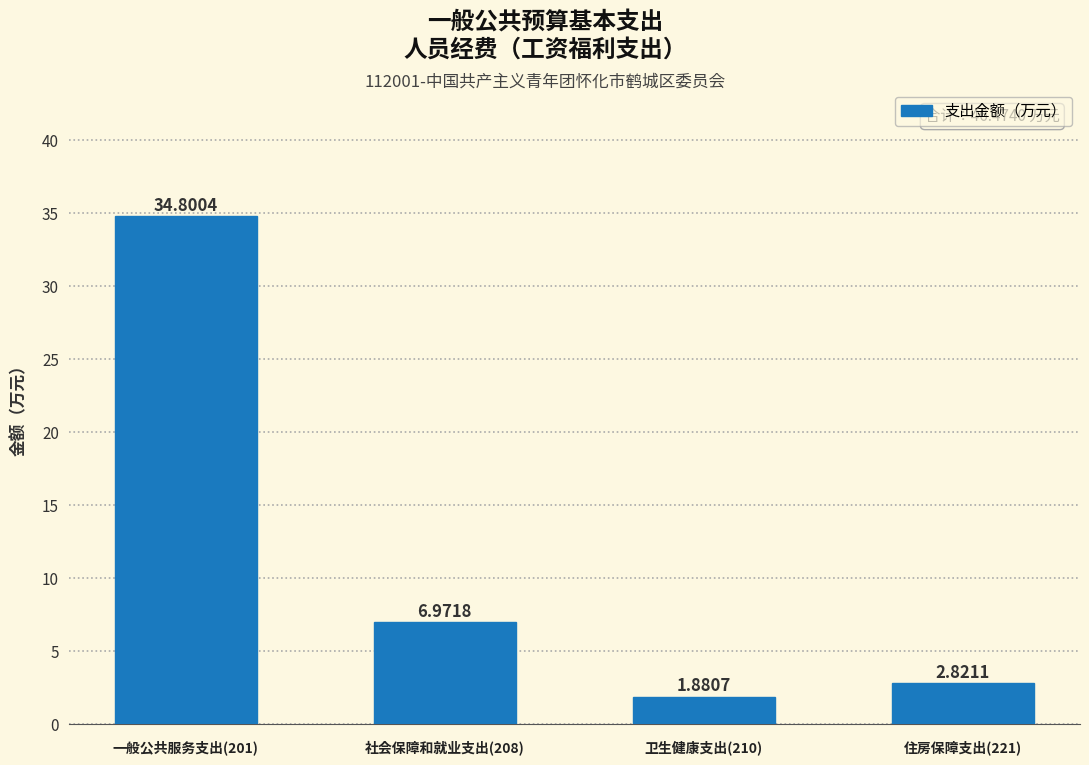

What is the difference between the values at 一般公共服务支出(201) and 社会保障和就业支出(208)?

27.8